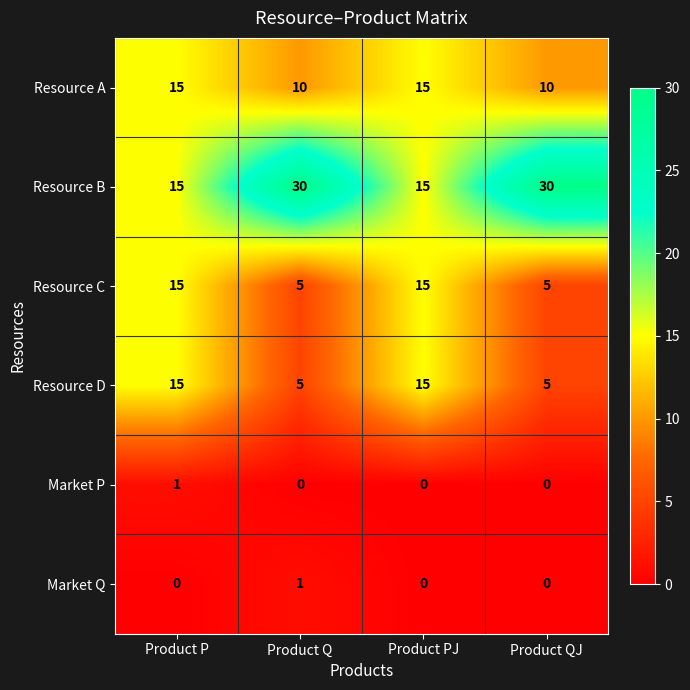

What is the greatest value displayed?

30